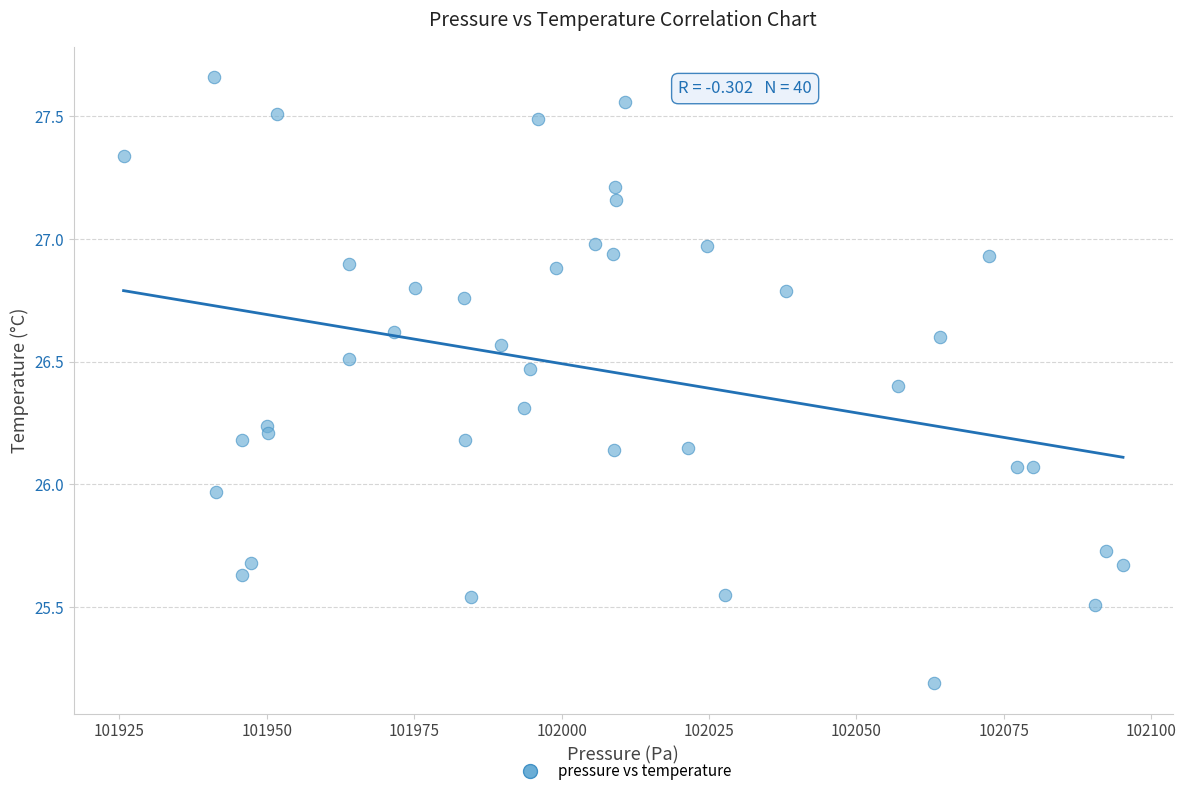

What is the range of X values (max minus min)?

169.5